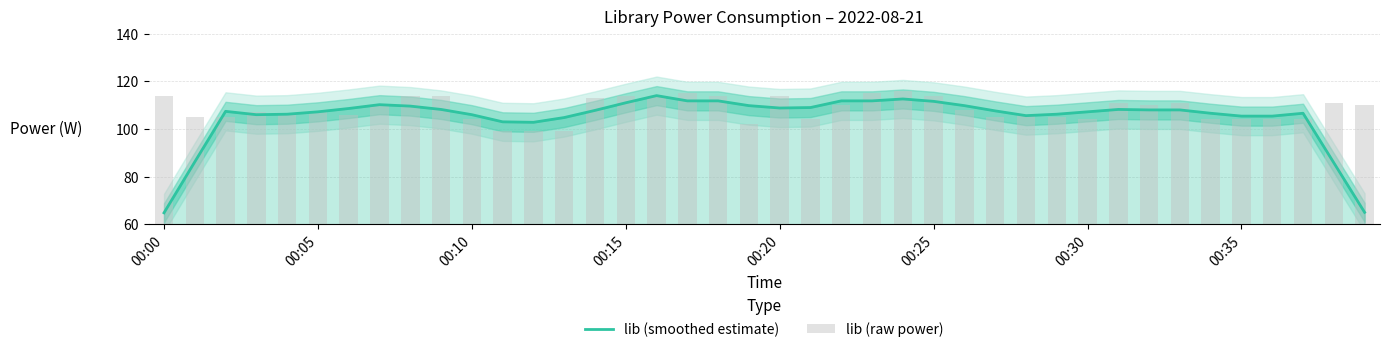

Are the bars horizontal?

No